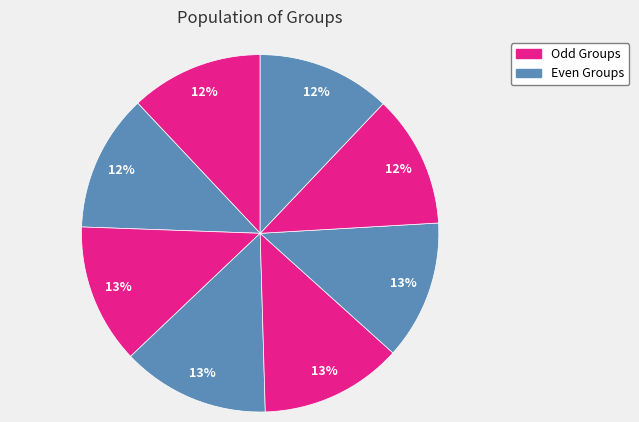

How many slices are in this pie chart?

8